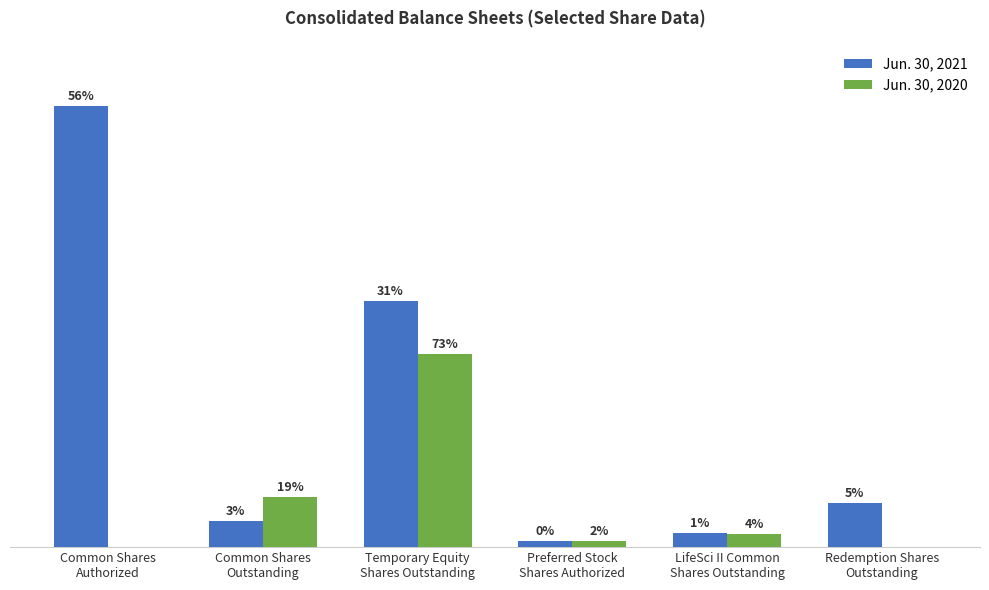

What are all the series names shown in the legend?

Jun. 30, 2021, Jun. 30, 2020